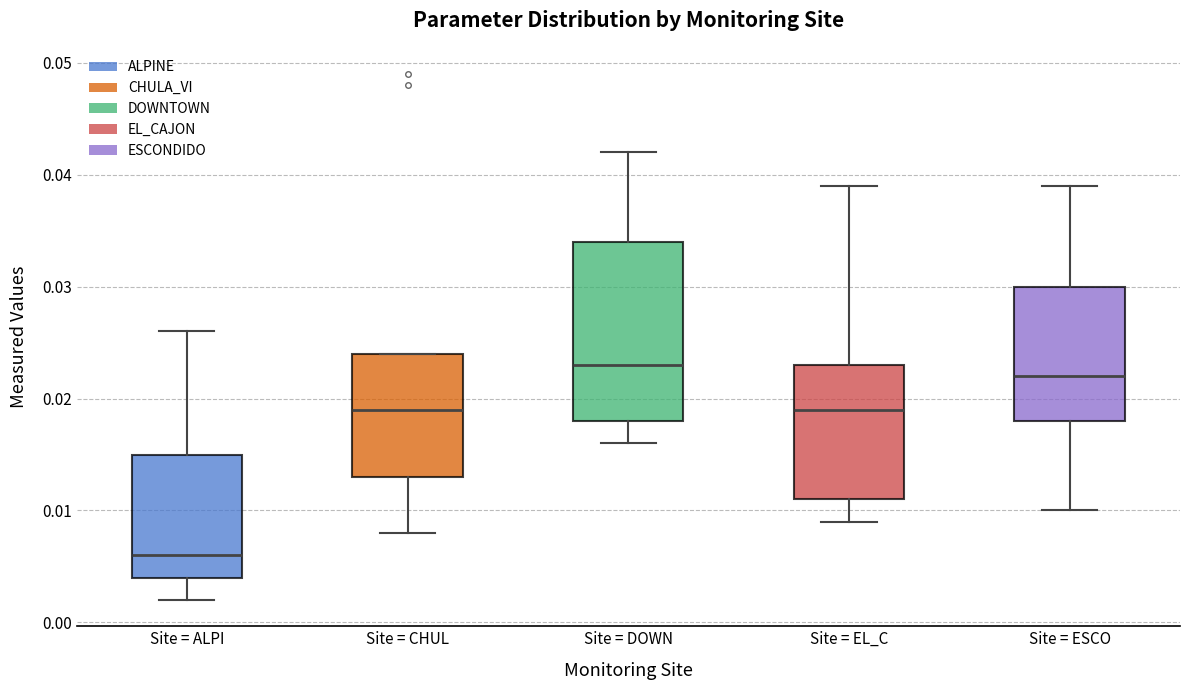

Reading left to right, read every box against the y-axis: the position of its median line, the range the box covers, and the ends of its whiskers. The values are not printed on the chart, so give them approximately, as read against the axis.

Site = ALPI: median 0.006, box 0.004 to 0.015, whiskers 0.002 to 0.026
Site = CHUL: median 0.019, box 0.013 to 0.024, whiskers 0.008 to 0.024
Site = DOWN: median 0.023, box 0.018 to 0.034, whiskers 0.016 to 0.042
Site = EL_C: median 0.019, box 0.011 to 0.023, whiskers 0.009 to 0.039
Site = ESCO: median 0.022, box 0.018 to 0.030, whiskers 0.010 to 0.039